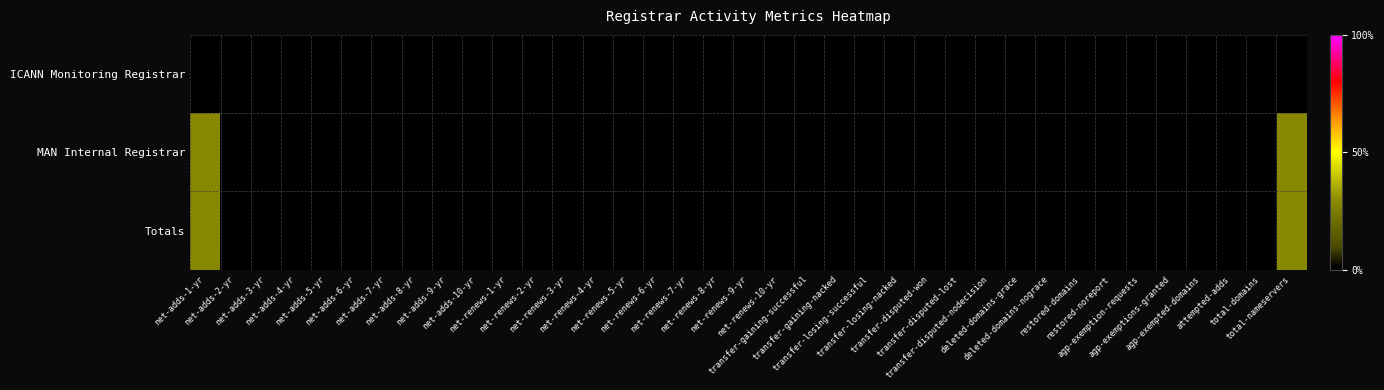

Reading left to right, list all the values displayed in this chart.

ICANN Monitoring Registrar: net-adds-1-yr=0	net-adds-2-yr=0	net-adds-3-yr=0	net-adds-4-yr=0	net-adds-5-yr=0	net-adds-6-yr=0	net-adds-7-yr=0	net-adds-8-yr=0	net-adds-9-yr=0	net-adds-10-yr=0	net-renews-1-yr=0	net-renews-2-yr=0	net-renews-3-yr=0	net-renews-4-yr=0	net-renews-5-yr=0	net-renews-6-yr=0	net-renews-7-yr=0	net-renews-8-yr=0	net-renews-9-yr=0	net-renews-10-yr=0	transfer-gaining-successful=0	transfer-gaining-nacked=0	transfer-losing-successful=0	transfer-losing-nacked=0	transfer-disputed-won=0	transfer-disputed-lost=0	transfer-disputed-nodecision=0	deleted-domains-grace=0	deleted-domains-nograce=0	restored-domains=0	restored-noreport=0	agp-exemption-requests=0	agp-exemptions-granted=0	agp-exempted-domains=0	attempted-adds=0	total-domains=0	total-nameservers=0
MAN Internal Registrar: net-adds-1-yr=2	net-adds-2-yr=0	net-adds-3-yr=0	net-adds-4-yr=0	net-adds-5-yr=0	net-adds-6-yr=0	net-adds-7-yr=0	net-adds-8-yr=0	net-adds-9-yr=0	net-adds-10-yr=0	net-renews-1-yr=0	net-renews-2-yr=0	net-renews-3-yr=0	net-renews-4-yr=0	net-renews-5-yr=0	net-renews-6-yr=0	net-renews-7-yr=0	net-renews-8-yr=0	net-renews-9-yr=0	net-renews-10-yr=0	transfer-gaining-successful=0	transfer-gaining-nacked=0	transfer-losing-successful=0	transfer-losing-nacked=0	transfer-disputed-won=0	transfer-disputed-lost=0	transfer-disputed-nodecision=0	deleted-domains-grace=0	deleted-domains-nograce=0	restored-domains=0	restored-noreport=0	agp-exemption-requests=0	agp-exemptions-granted=0	agp-exempted-domains=0	attempted-adds=0	total-domains=0	total-nameservers=2
Totals: net-adds-1-yr=2	net-adds-2-yr=0	net-adds-3-yr=0	net-adds-4-yr=0	net-adds-5-yr=0	net-adds-6-yr=0	net-adds-7-yr=0	net-adds-8-yr=0	net-adds-9-yr=0	net-adds-10-yr=0	net-renews-1-yr=0	net-renews-2-yr=0	net-renews-3-yr=0	net-renews-4-yr=0	net-renews-5-yr=0	net-renews-6-yr=0	net-renews-7-yr=0	net-renews-8-yr=0	net-renews-9-yr=0	net-renews-10-yr=0	transfer-gaining-successful=0	transfer-gaining-nacked=0	transfer-losing-successful=0	transfer-losing-nacked=0	transfer-disputed-won=0	transfer-disputed-lost=0	transfer-disputed-nodecision=0	deleted-domains-grace=0	deleted-domains-nograce=0	restored-domains=0	restored-noreport=0	agp-exemption-requests=0	agp-exemptions-granted=0	agp-exempted-domains=0	attempted-adds=0	total-domains=0	total-nameservers=2